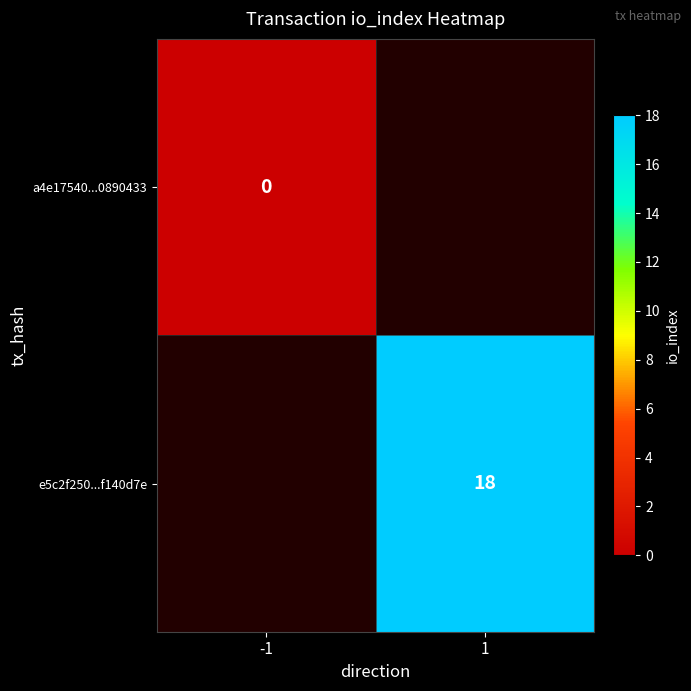

The value of e5c2f250...f140d7e at 1 is 18. True or false?

True